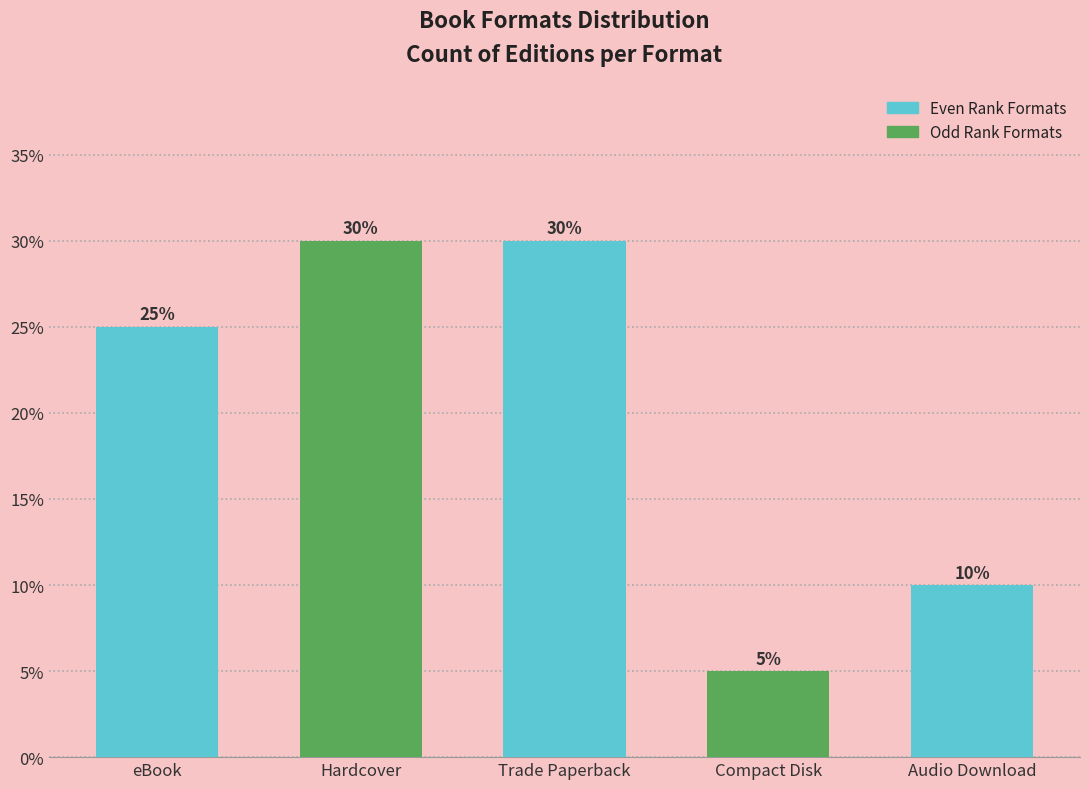

True or false: the data shows 0.1 at Hardcover.

False